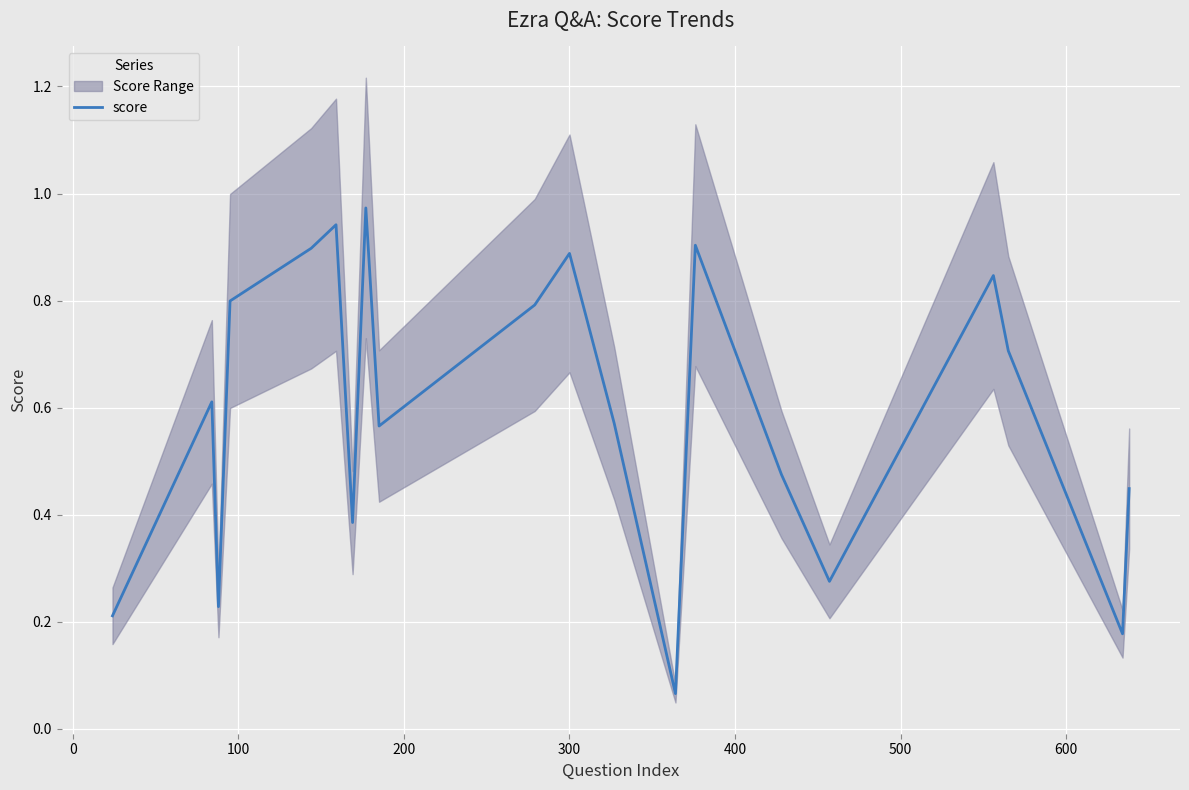

What is the smallest value displayed?

0.1